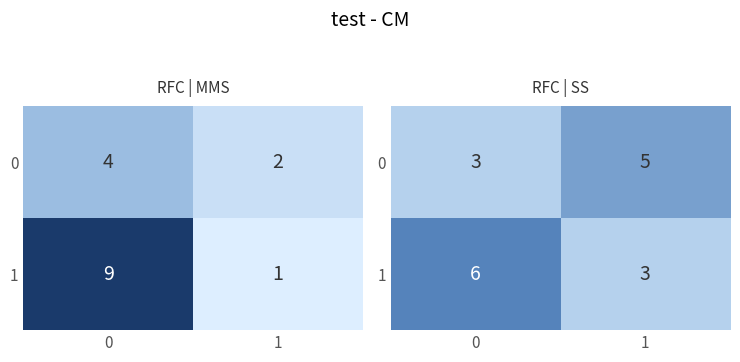

What is the total value across all series at 1?

8